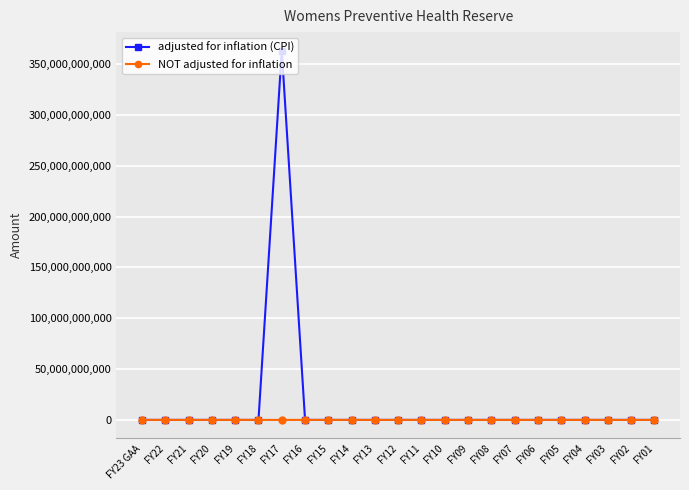

The value of NOT adjusted for inflation at FY18 is 0. True or false?

True